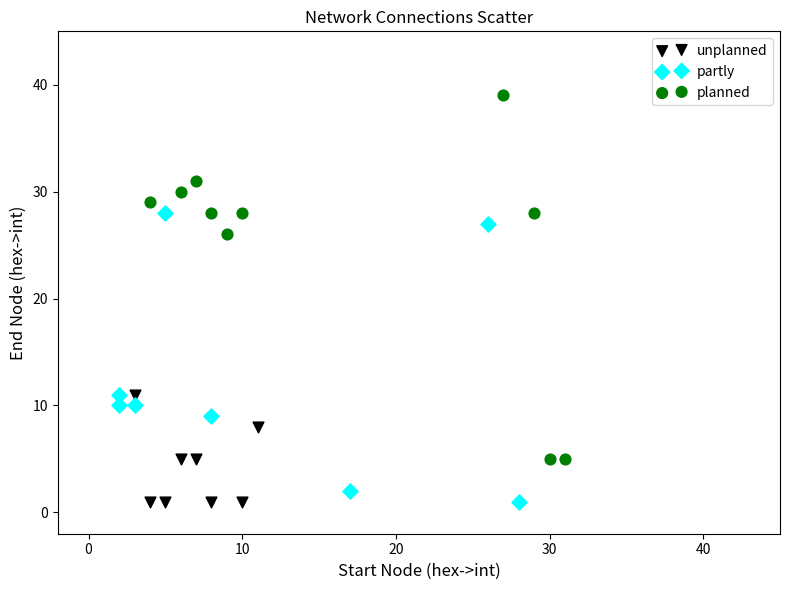

Which series has the widest spread of Y values?

planned